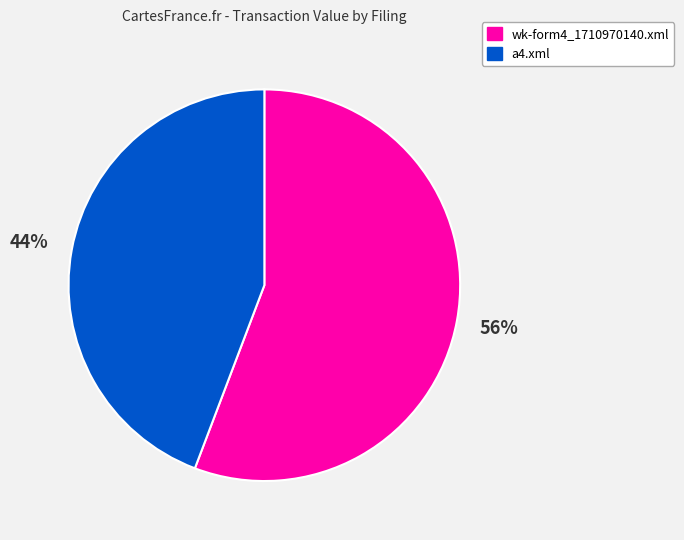

Combined, do a4.xml and wk-form4_1710970140.xml account for over 50%?

Yes